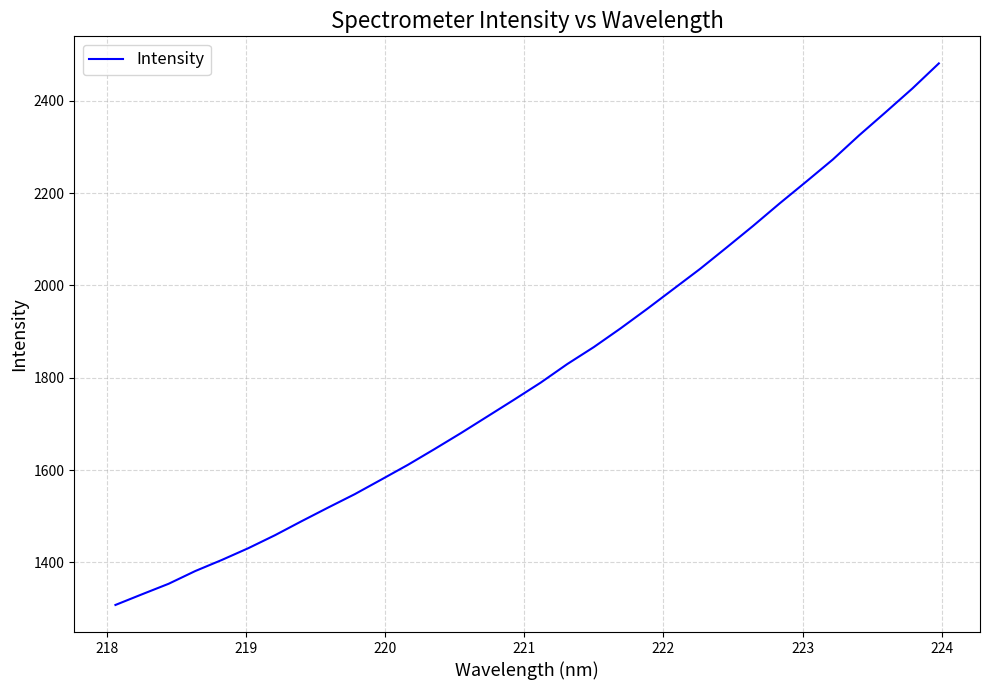

What is the average value?

1814.8